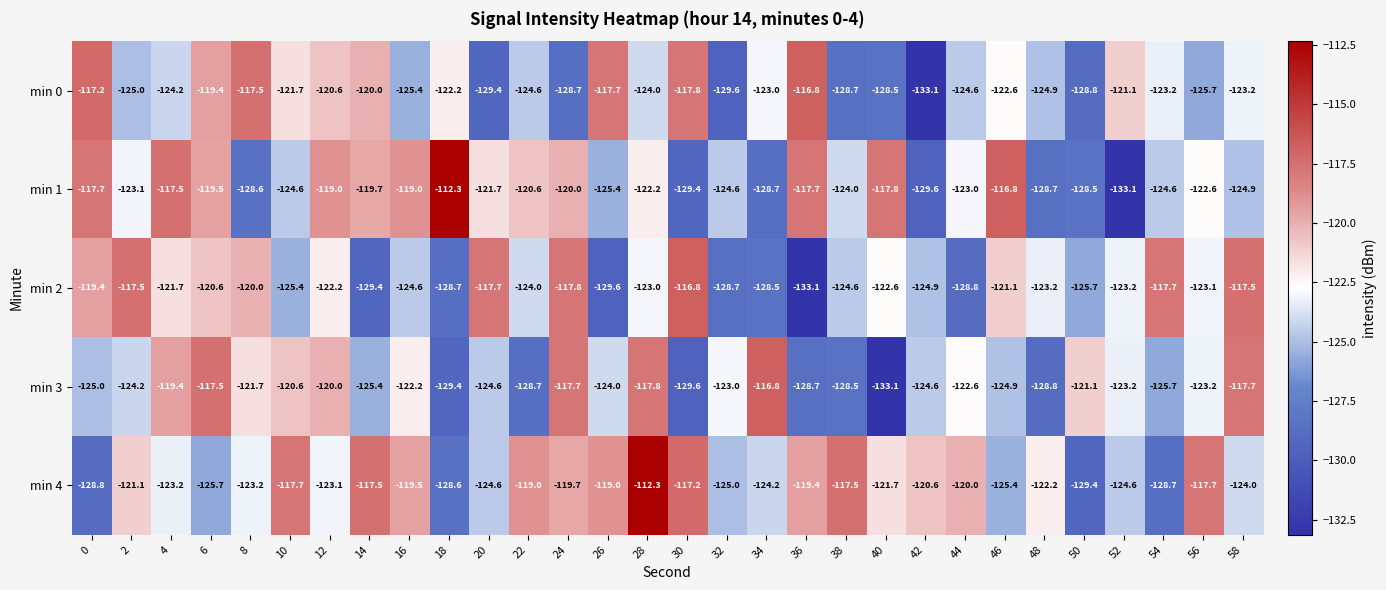

Which series changed the most between 6 and 54?

min 3